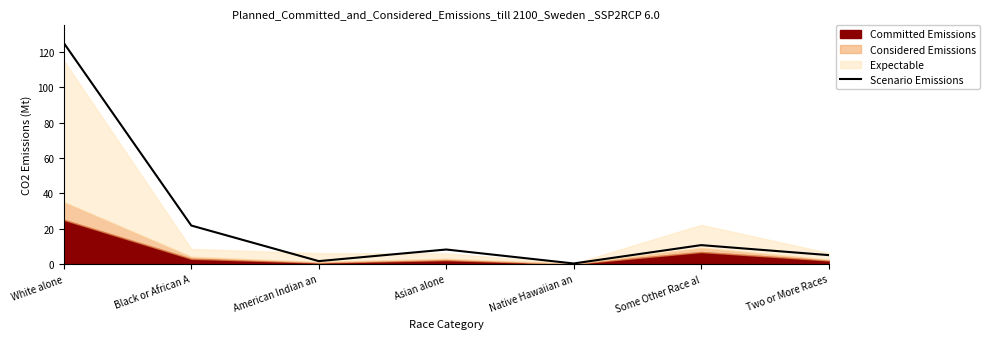

Rank the categories by value from lowest to highest.

Native Hawaiian an, American Indian an, Two or More Races, Asian alone, Some Other Race al, Black or African A, White alone